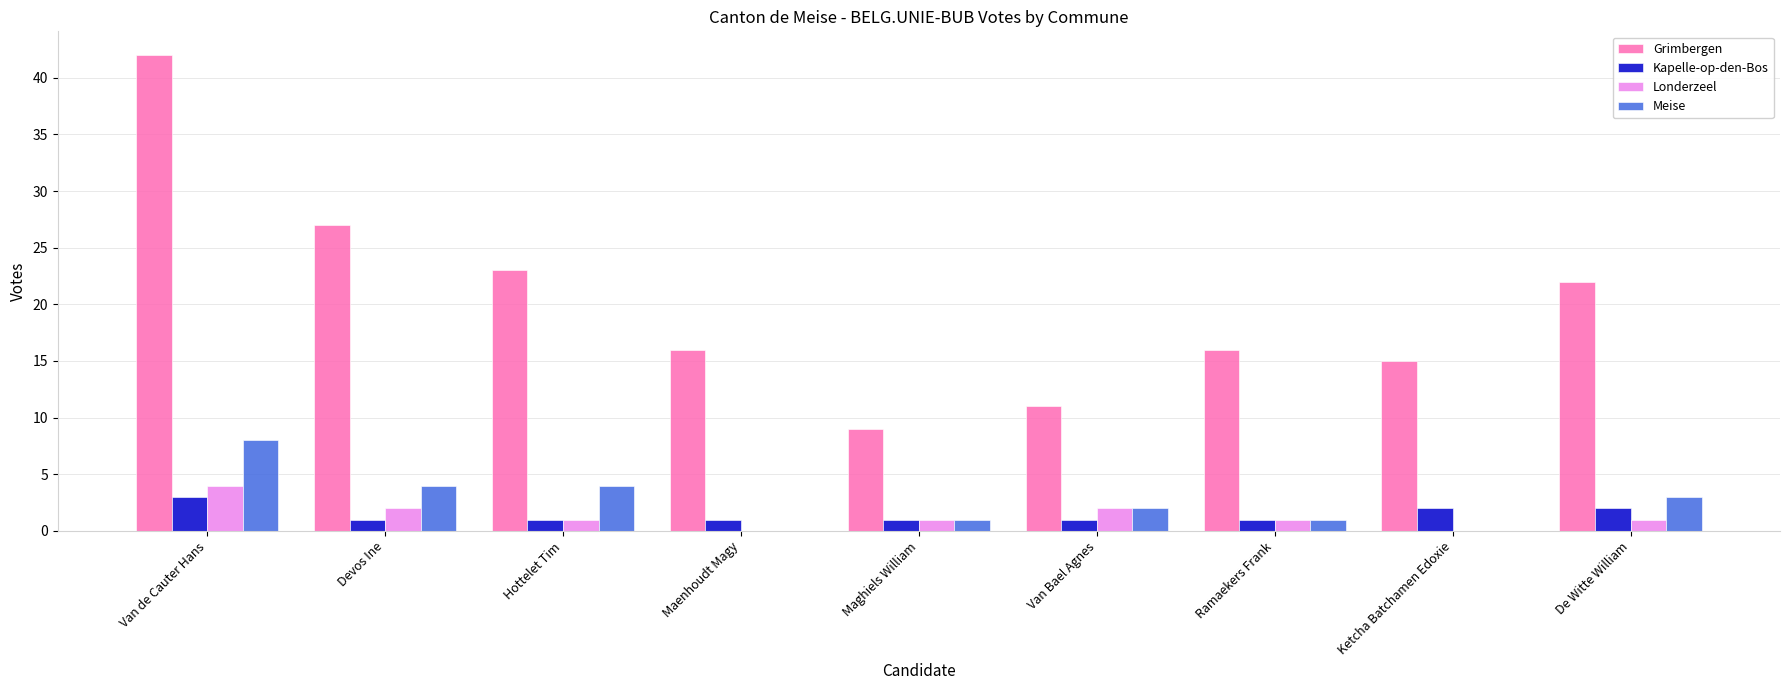

How many data points does each series have?

9